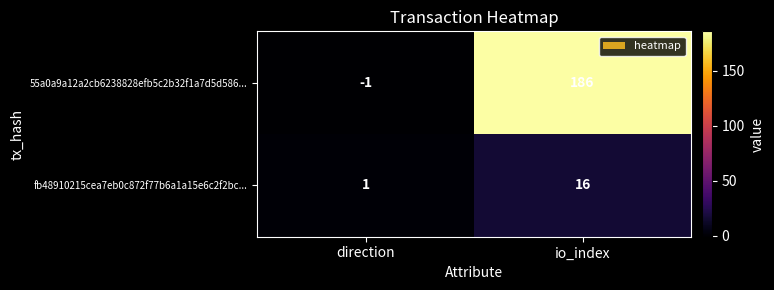

Which series changed the most between direction and io_index?

55a0a9a12a2cb6238828efb5c2b32f1a7d5d586...